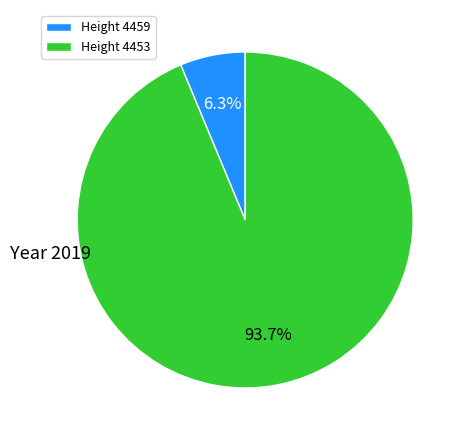

Is there any slice that represents more than half of the pie?

Yes